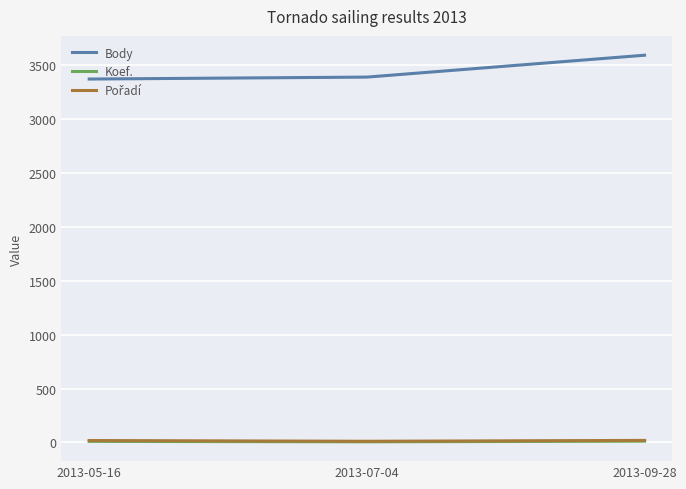

What is the difference between the maximum and minimum values in the Body series?

221